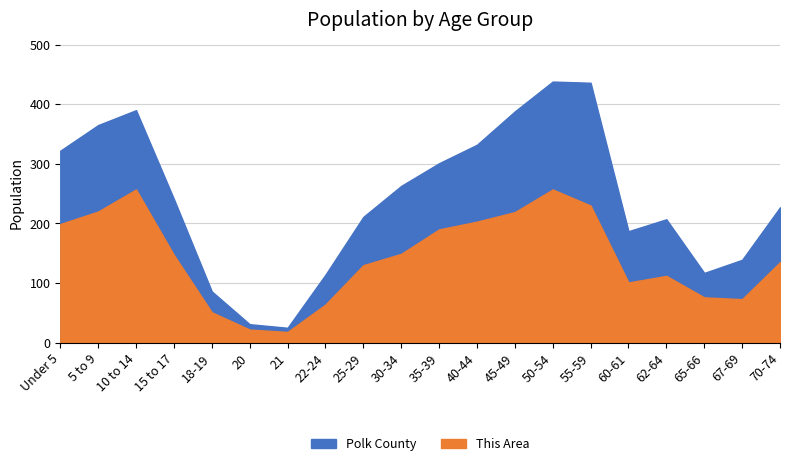

The This Area series shows 59 at 35-39. True or false?

False